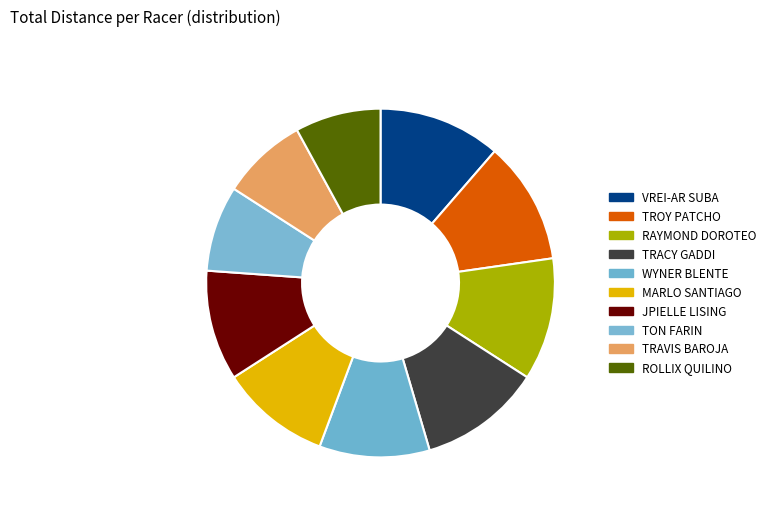

Count the number of slices in the pie.

10